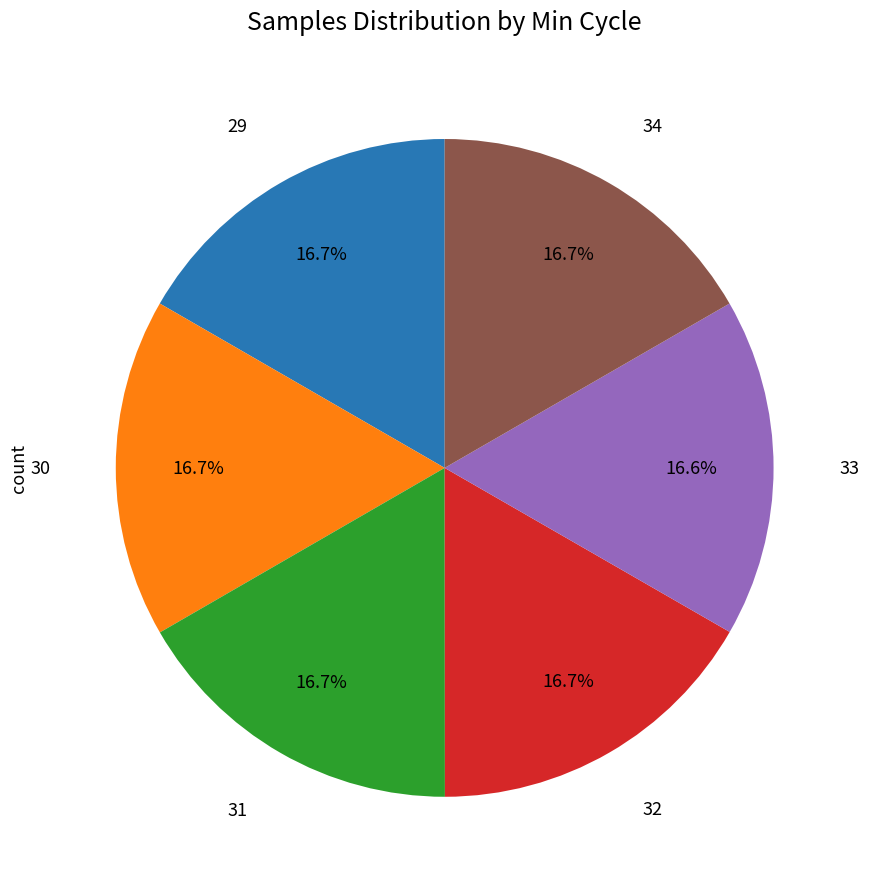

How many slices are in this pie chart?

6